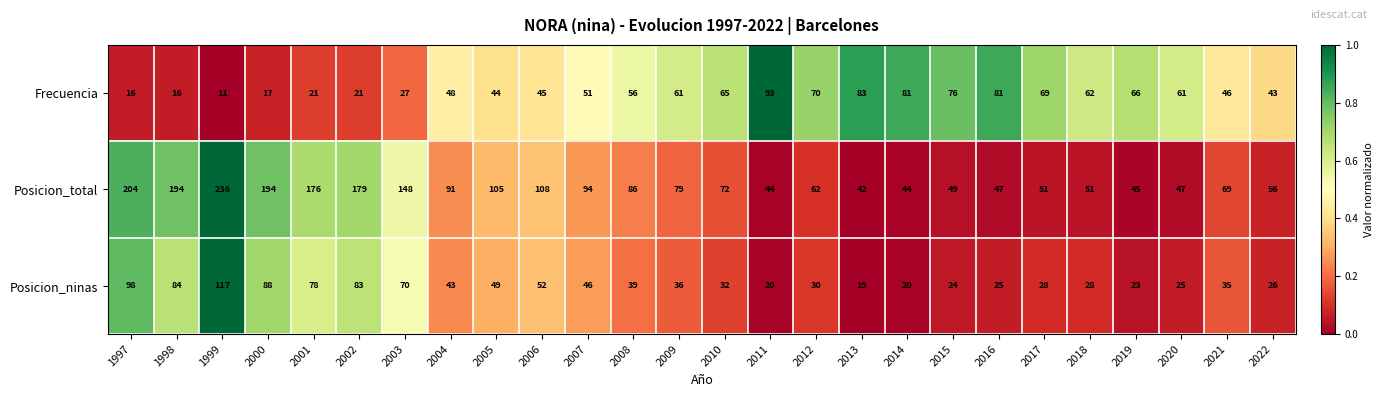

How many categories are shown in the chart?

26